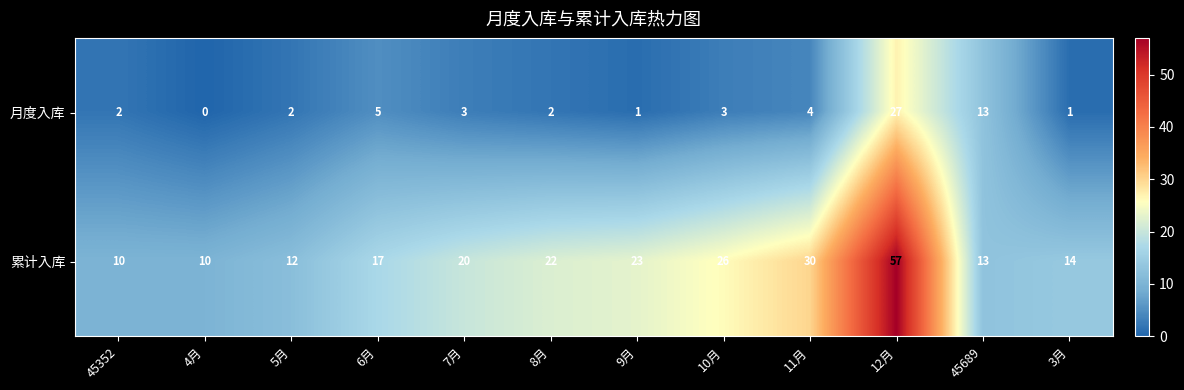

At how many categories does at least one series exceed 54?

1